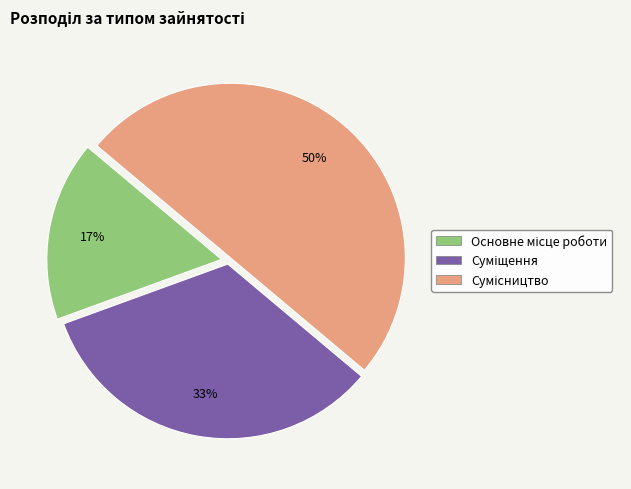

To the nearest percent, what is the average slice percentage?

33%